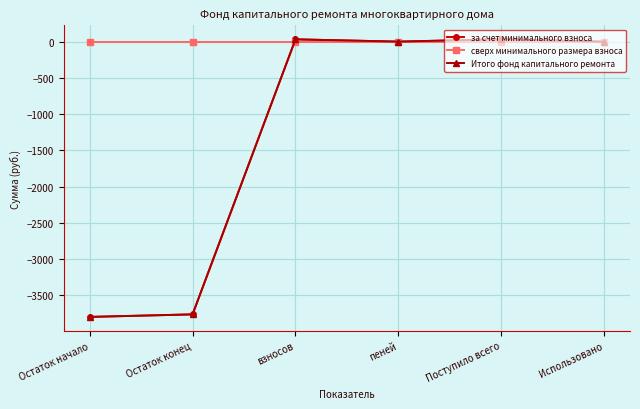

Is the value of сверх минимального размера взноса at Использовано greater than the value of Итого фонд капитального ремонта at взносов?

No